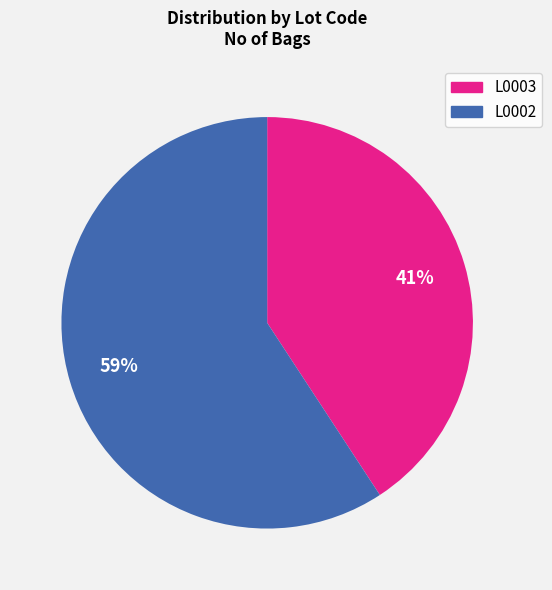

To the nearest percent, what is the combined percentage of L0002 and L0003?

100%